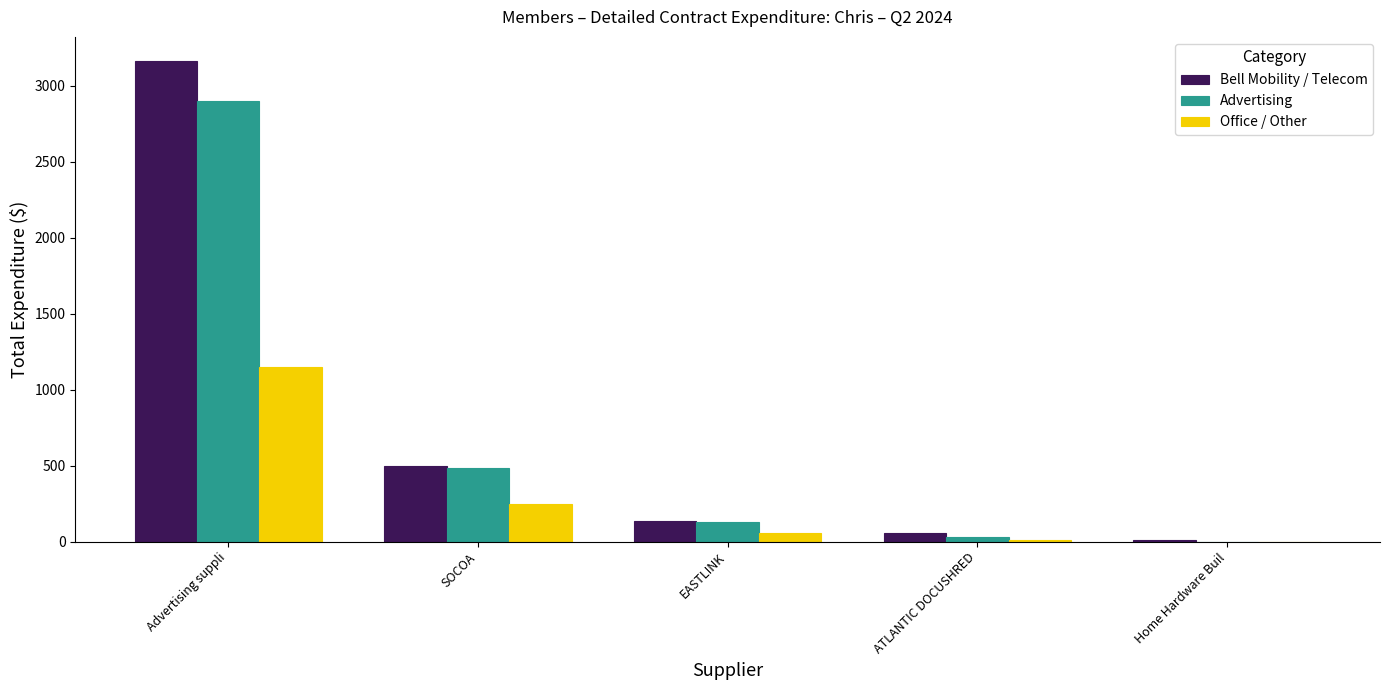

Between ATLANTIC DOCUSHRED and Home Hardware Buil, which series saw the biggest shift?

Bell Mobility / Telecom